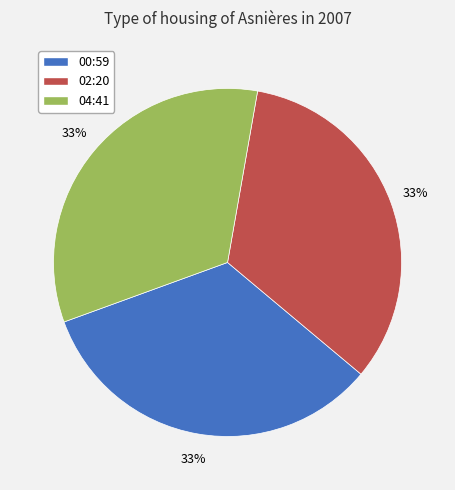

How many slices are in this pie chart?

3